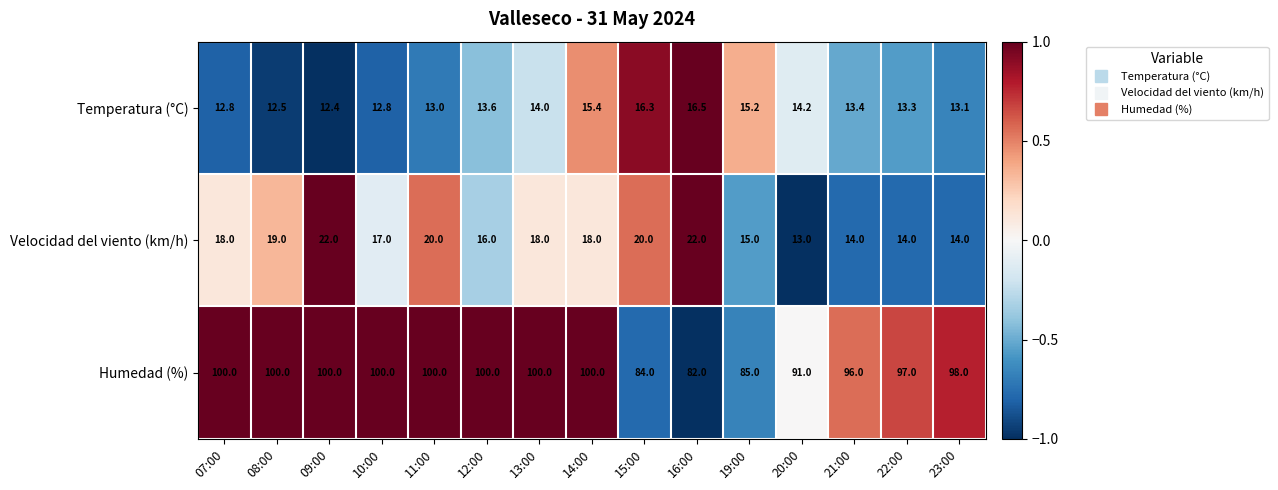

Rank the series by their maximum value, from highest to lowest.

Humedad (%), Velocidad del viento (km/h), Temperatura (°C)